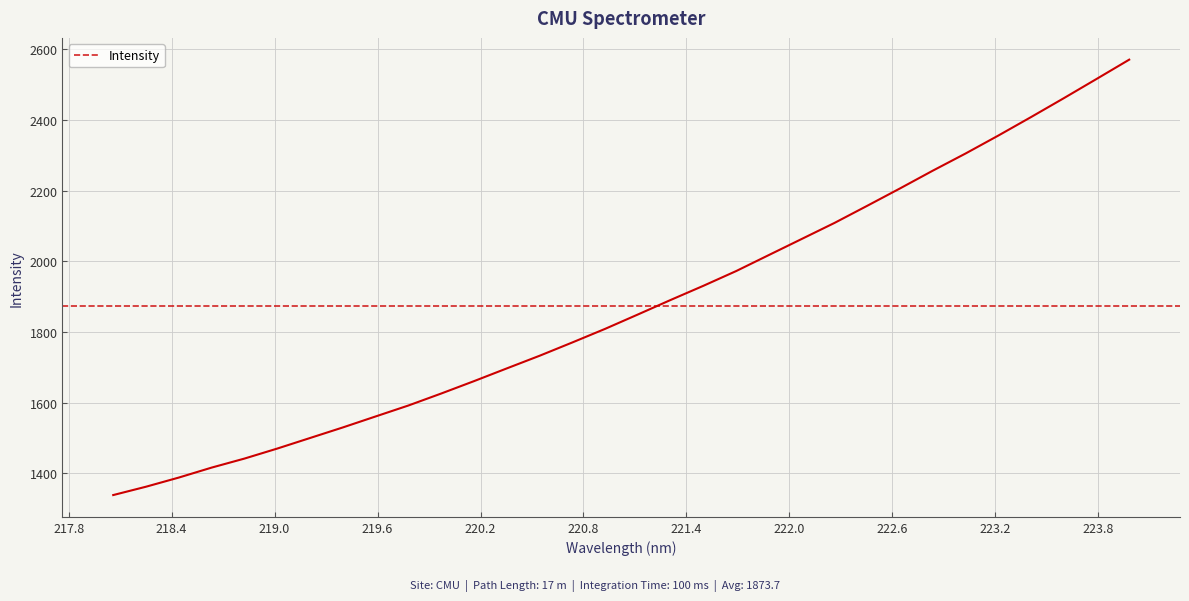

What is the difference between the maximum and minimum values?

1232.7